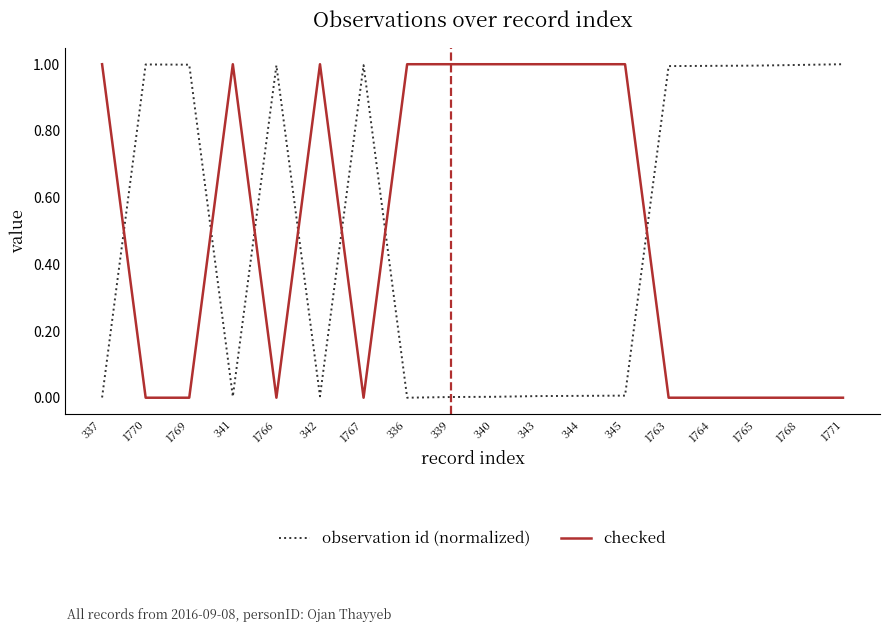

What is the spread (max minus min) of values at 1767?

1.0